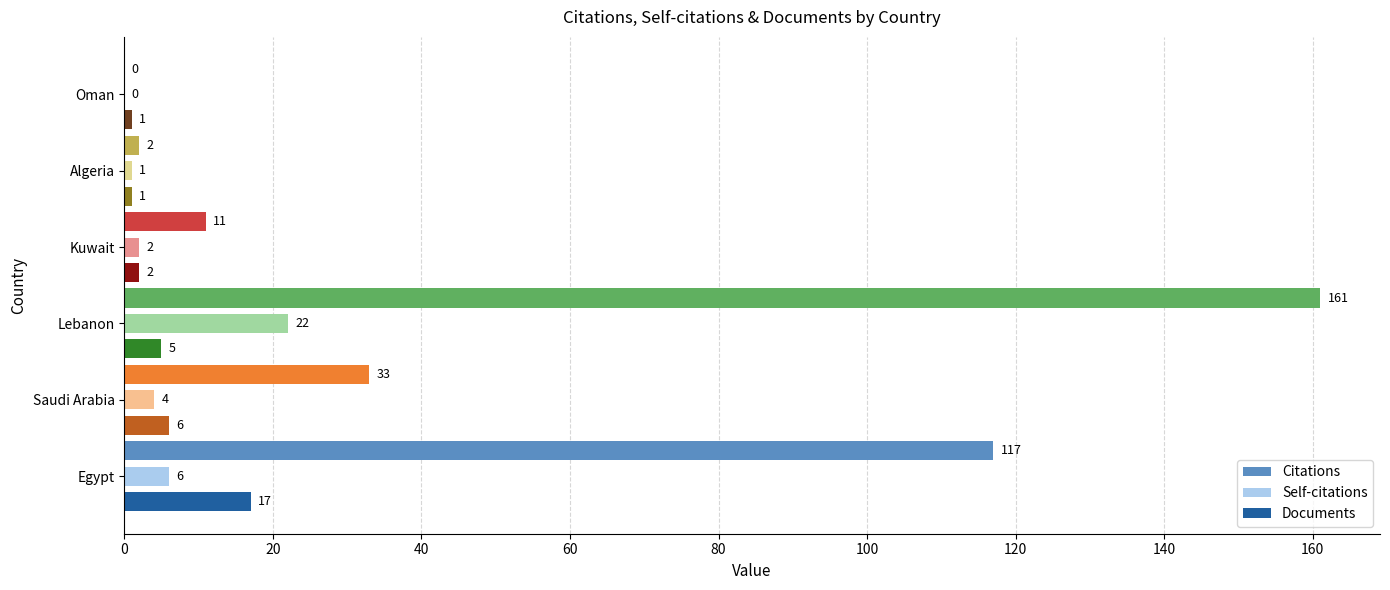

What are all the series names shown in the legend?

Citations, Self-citations, Documents